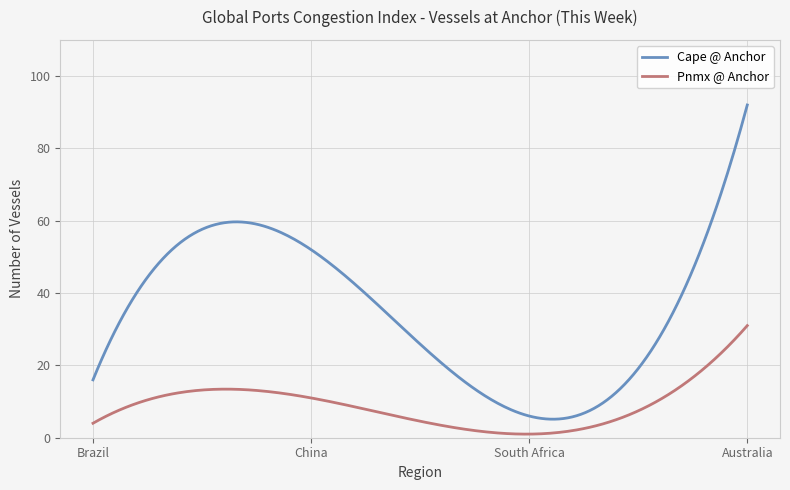

Which series has the largest total across all categories?

Cape @ Anchor